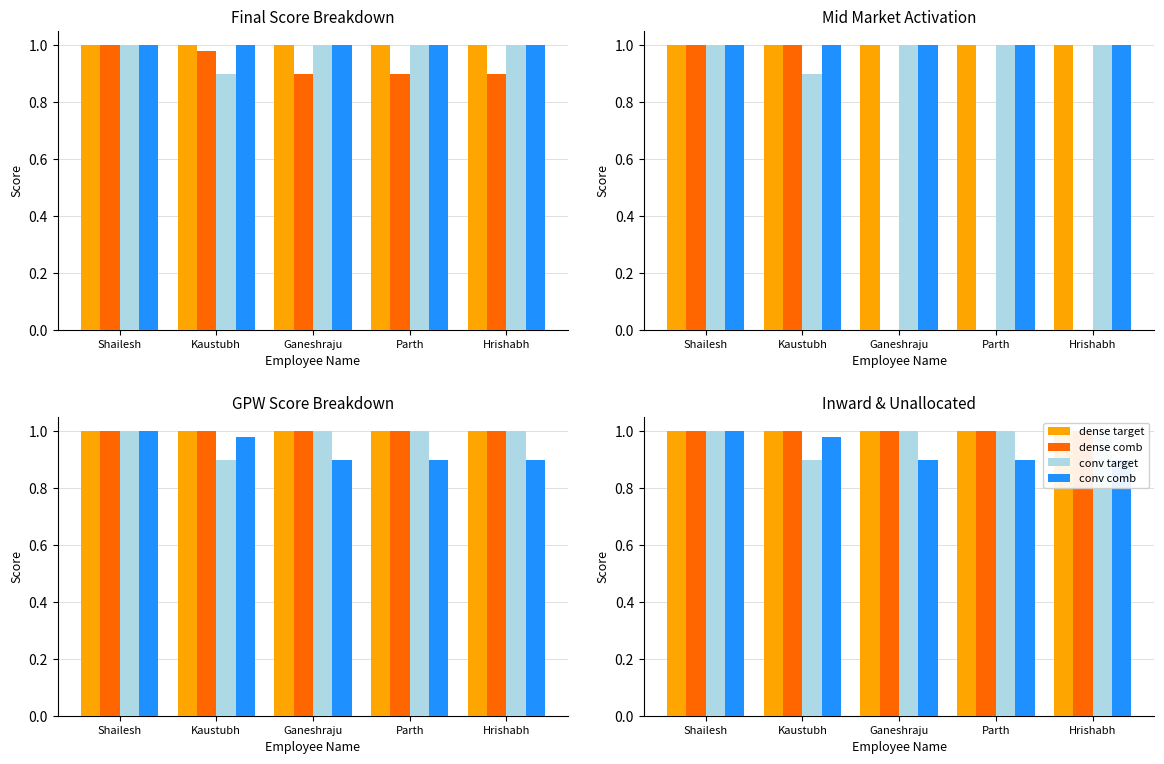

Between Ganeshraju and Parth, which series saw the biggest shift?

dense target